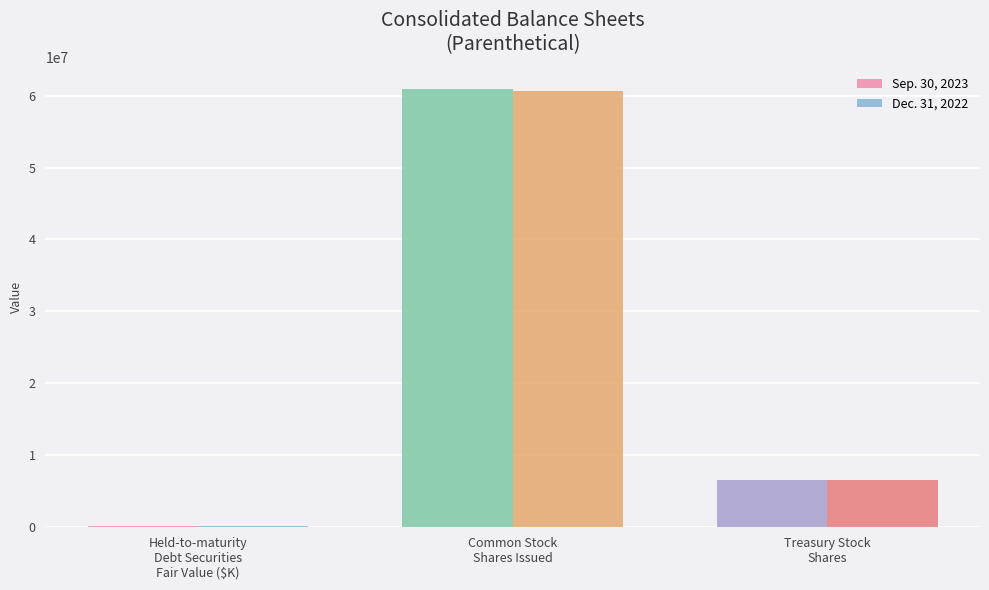

What is the greatest value displayed?

60942883